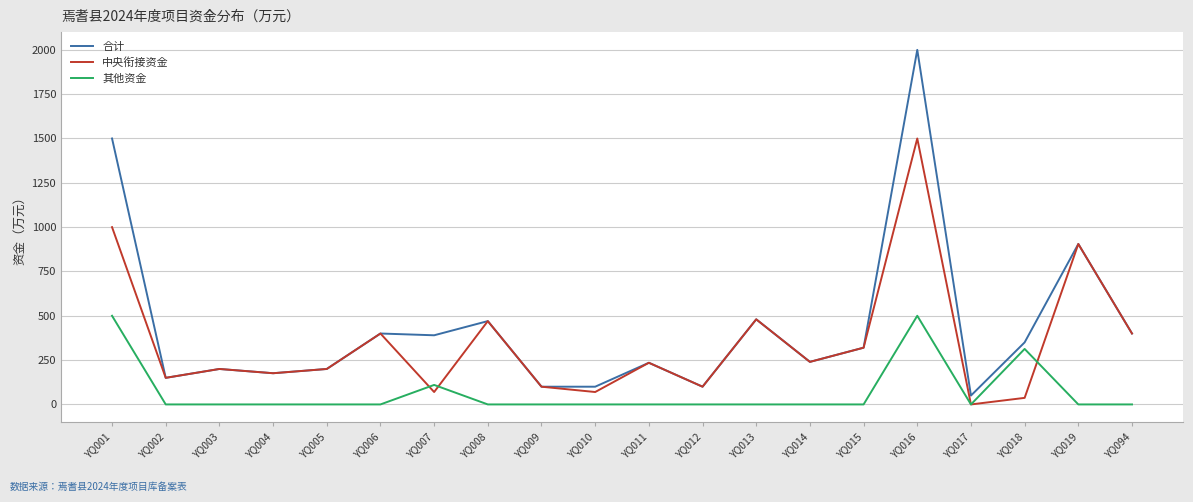

Between YQ007 and YQ016, which series saw the biggest shift?

合计